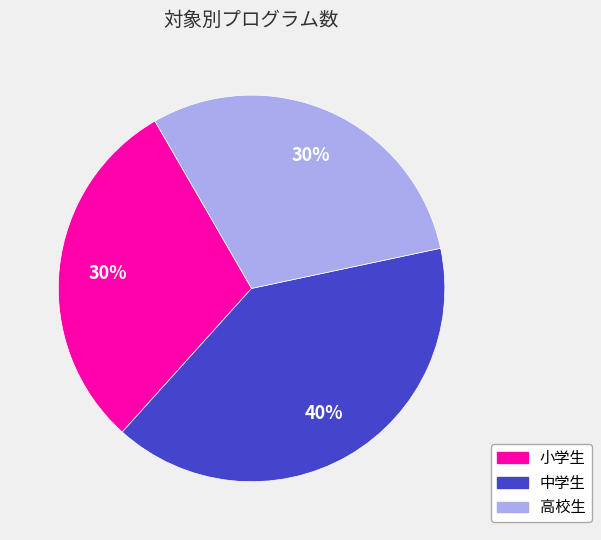

To the nearest percent, what is the difference between the 高校生 and 中学生 slice percentages?

10%